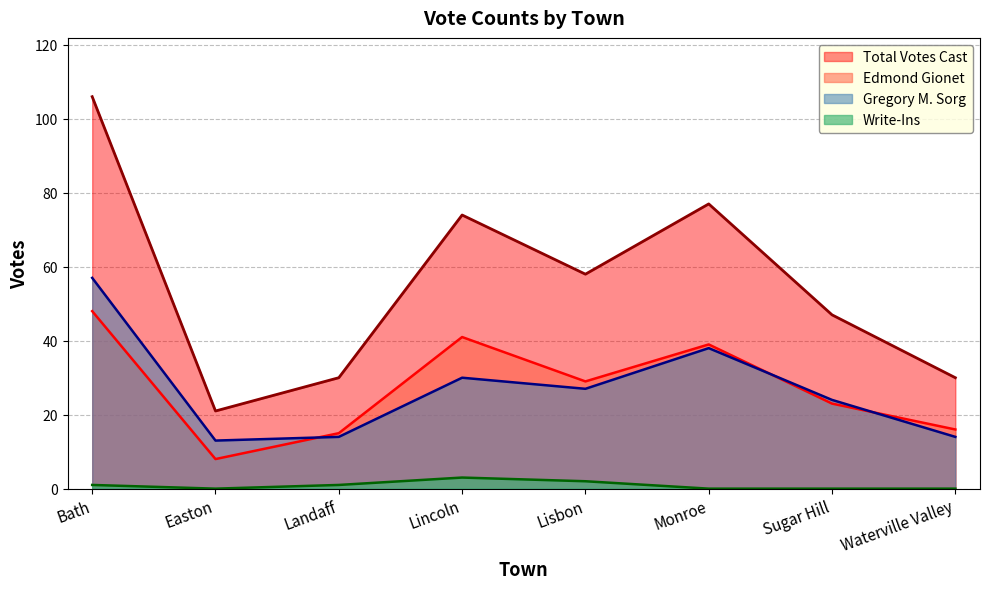

True or false: Total Votes Cast has more than 1 interior local peaks.

True